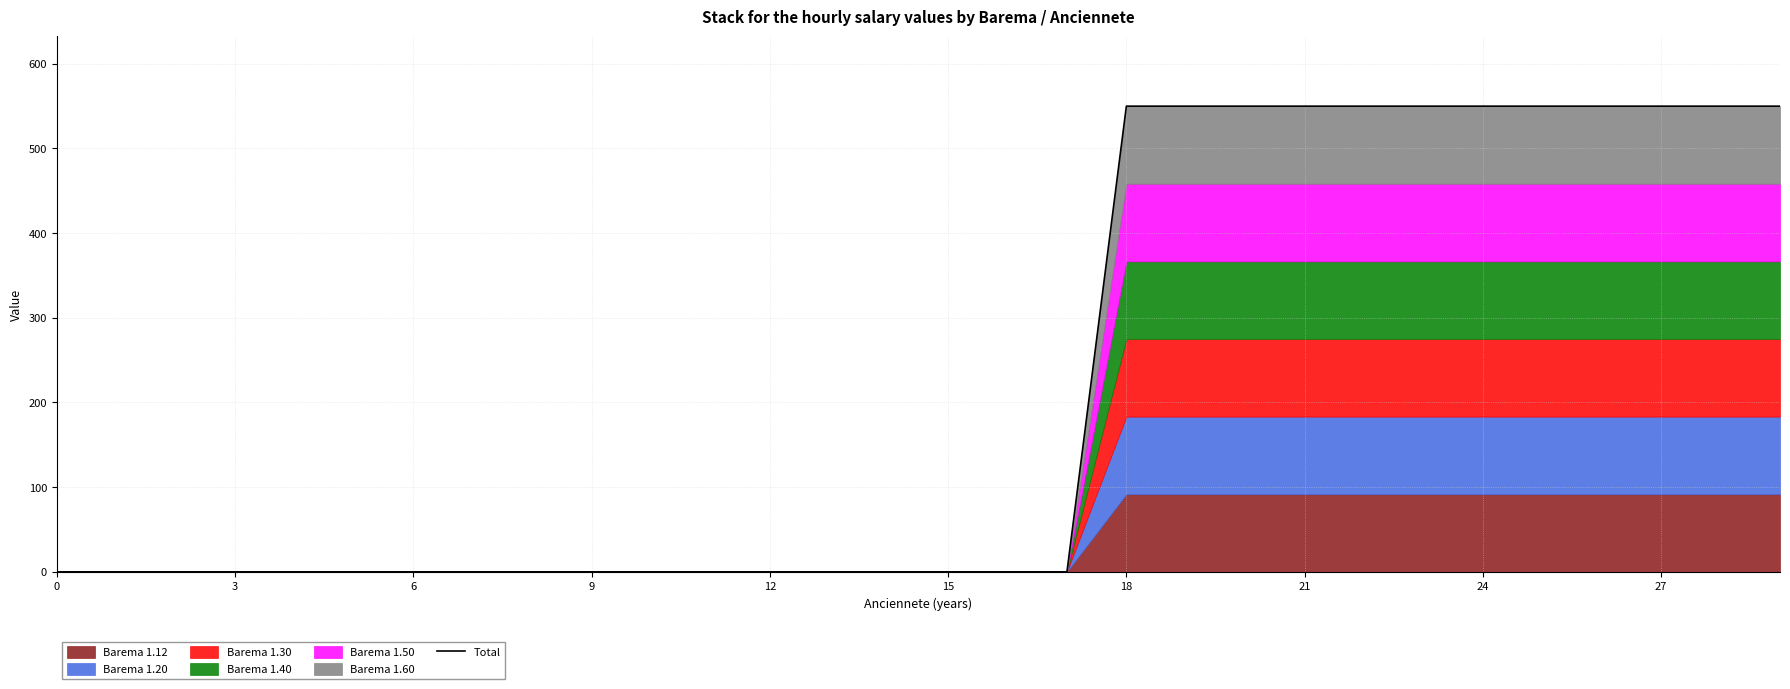

Does the chart display data point markers on the line(s)?

No